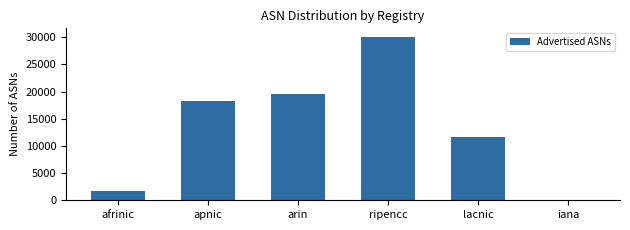

Reading left to right, extract all data points from this chart.

afrinic=1761	apnic=18235	arin=19623	ripencc=30136	lacnic=11732	iana=0